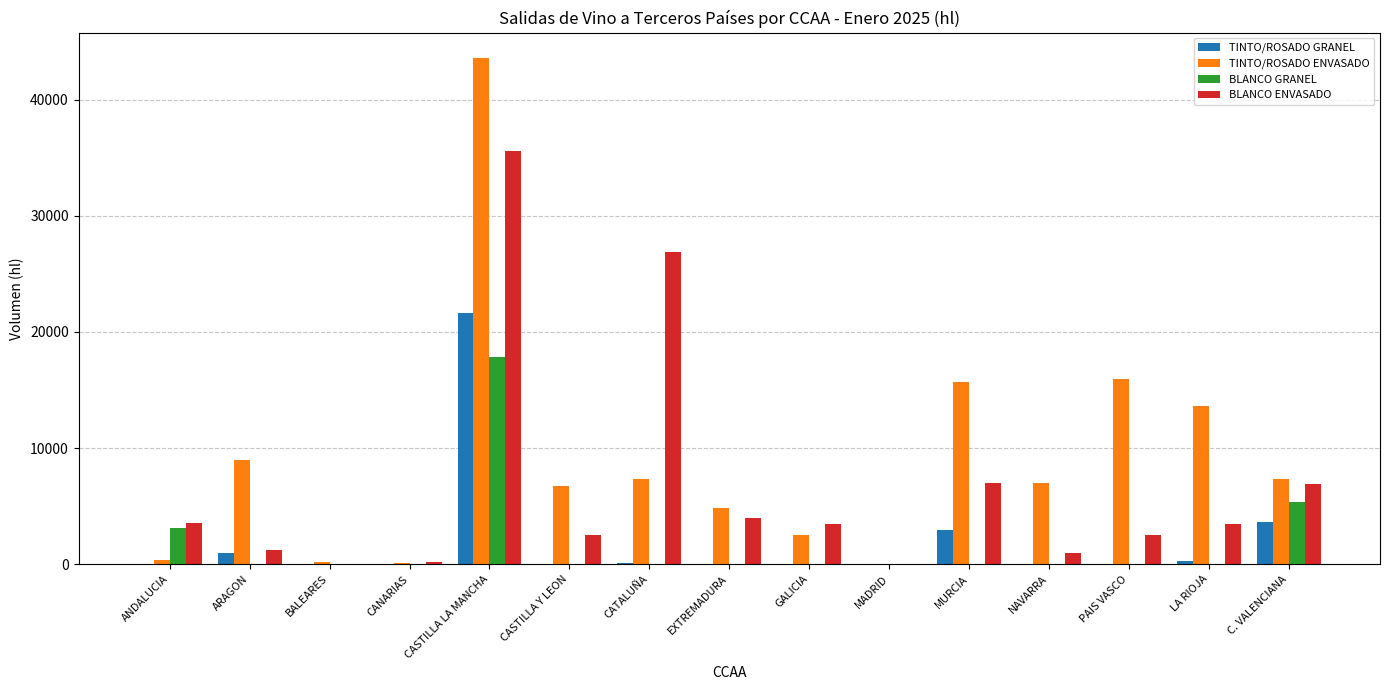

Between CASTILLA Y LEON and LA RIOJA, which series saw the biggest shift?

TINTO/ROSADO ENVASADO